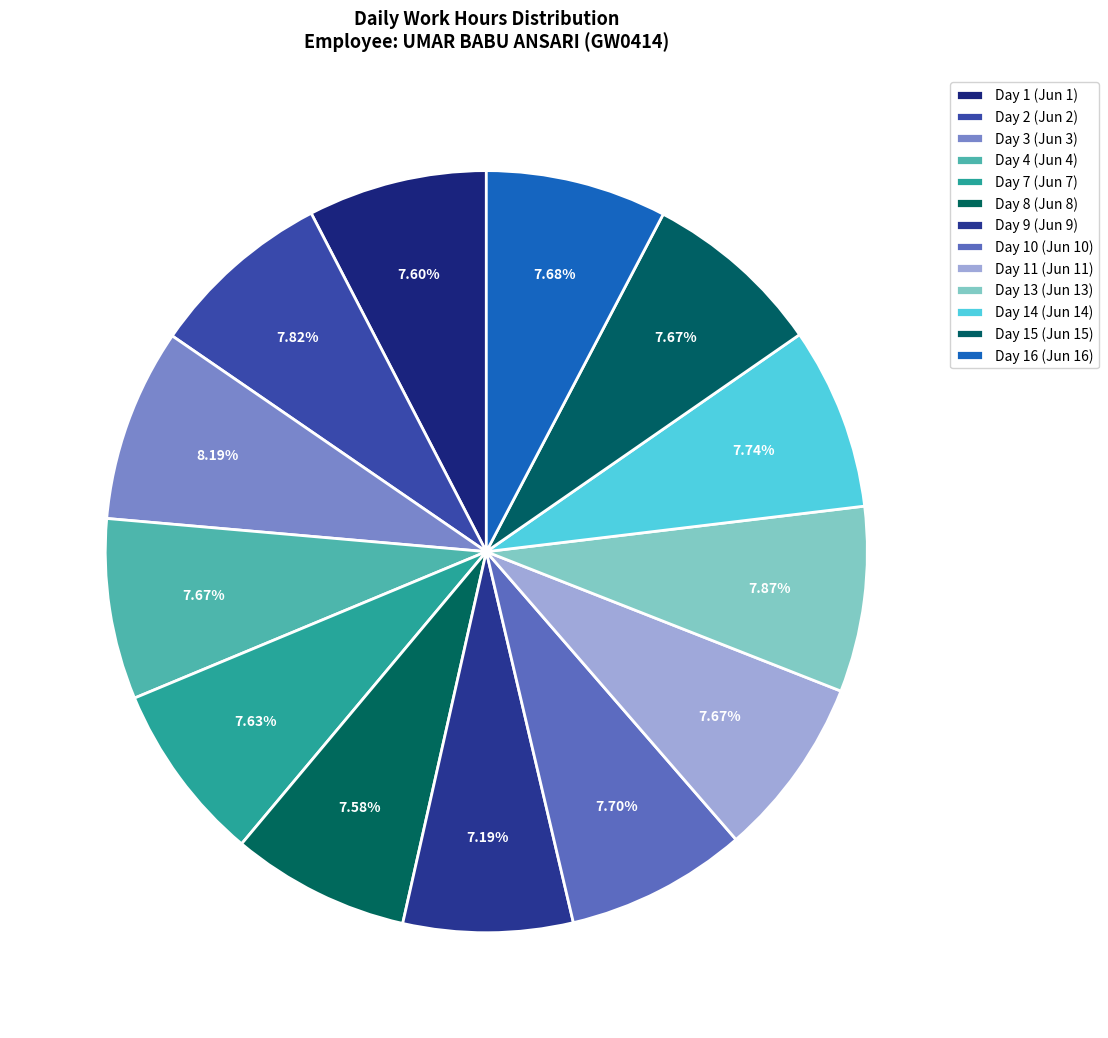

How many segments does this pie chart have?

13